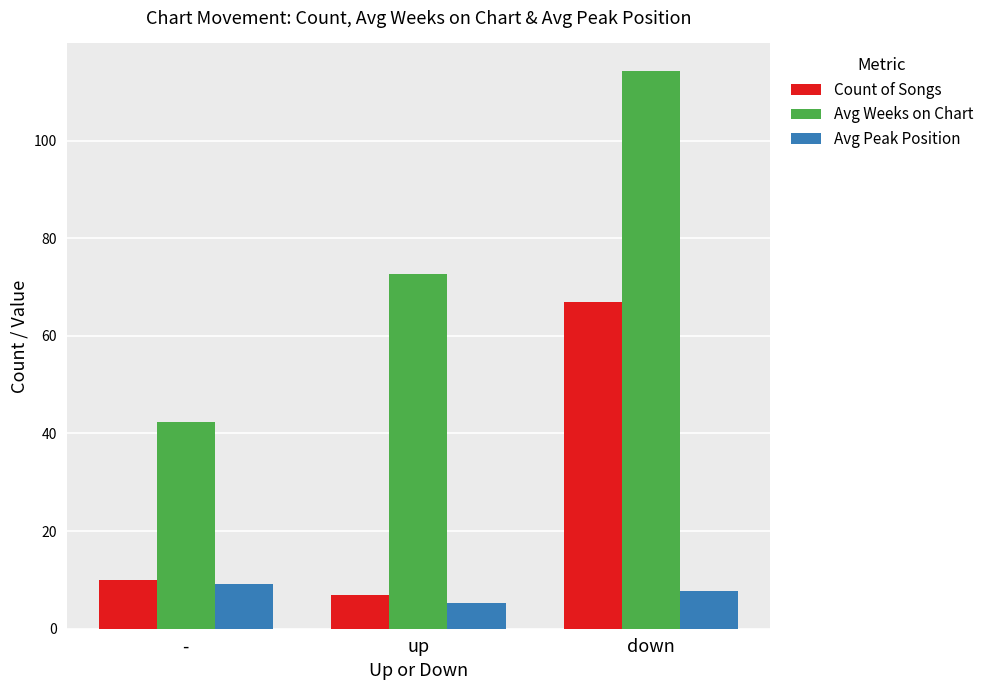

Reading left to right, extract all data points from this chart.

Count of Songs: -=10.0	up=7.0	down=67.0
Avg Weeks on Chart: -=42.3	up=72.6	down=114.2
Avg Peak Position: -=9.1	up=5.3	down=7.8